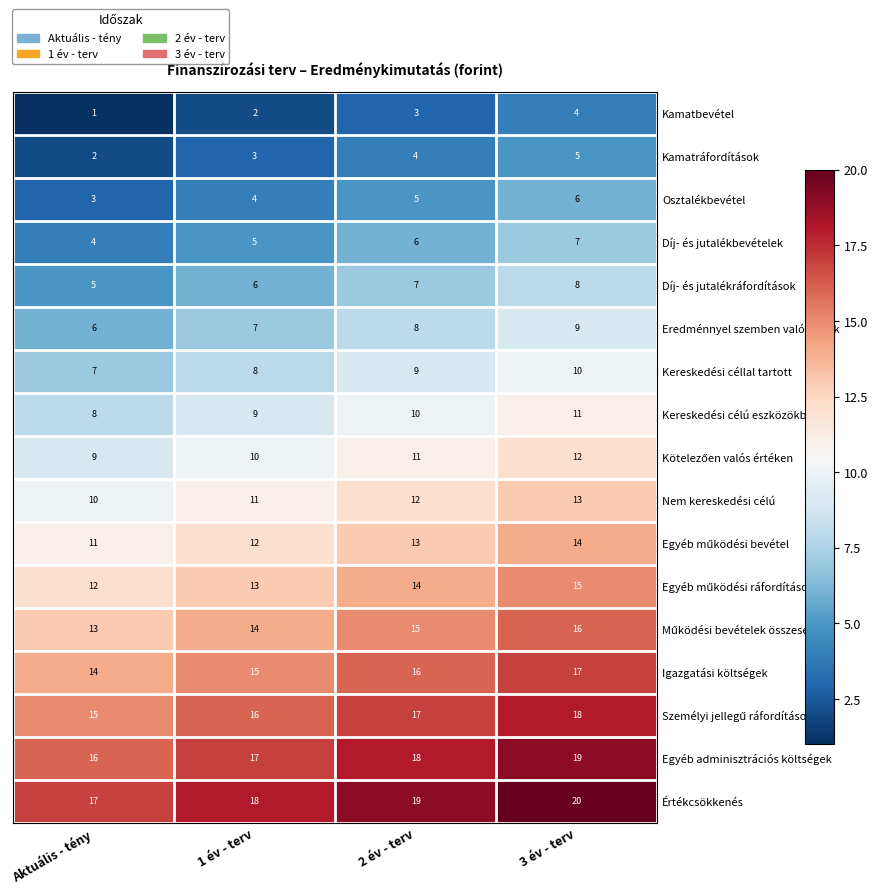

What is the maximum value shown in the chart?

20